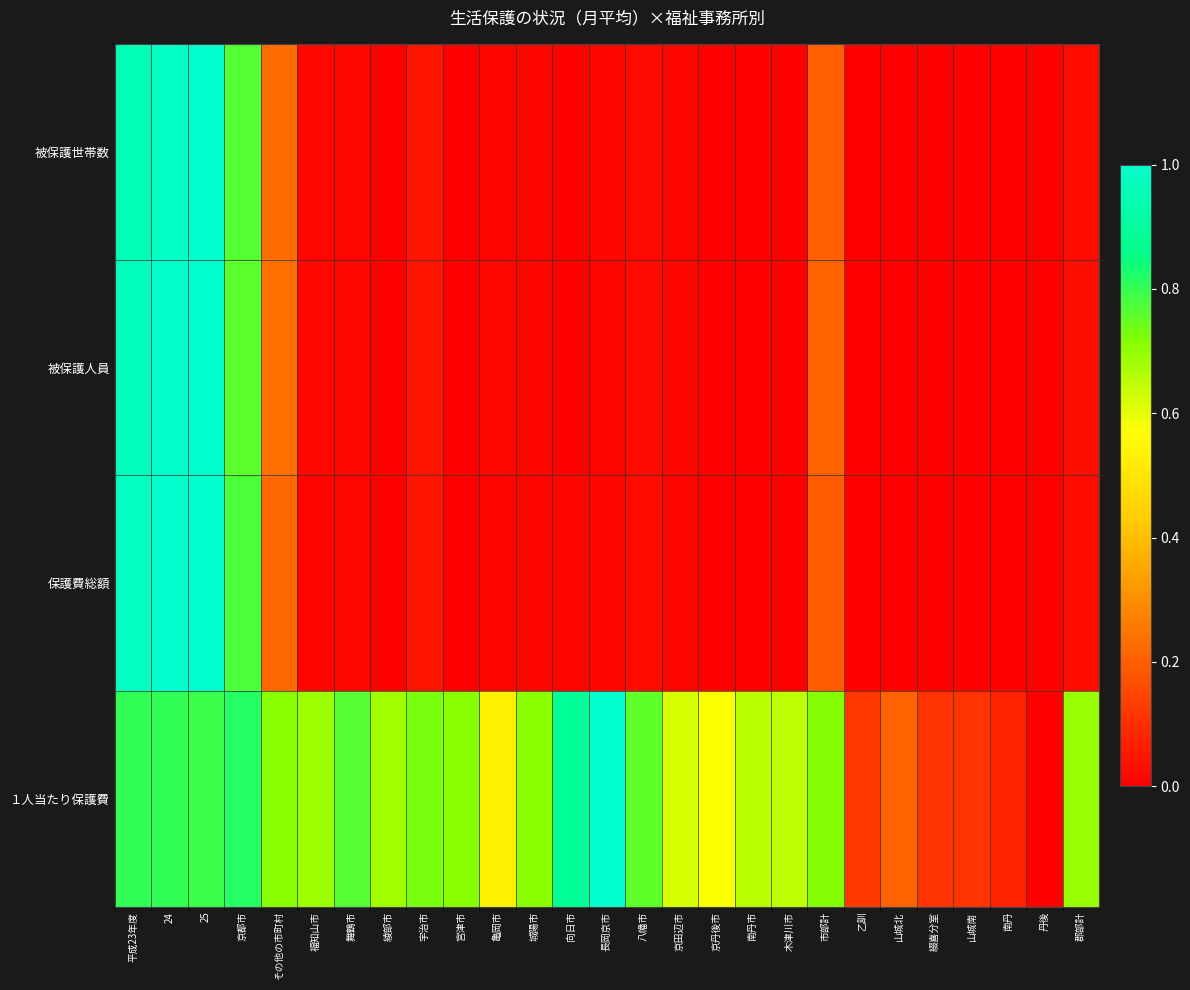

Which series changed the most between 八幡市 and 山城南?

１人当たり保護費